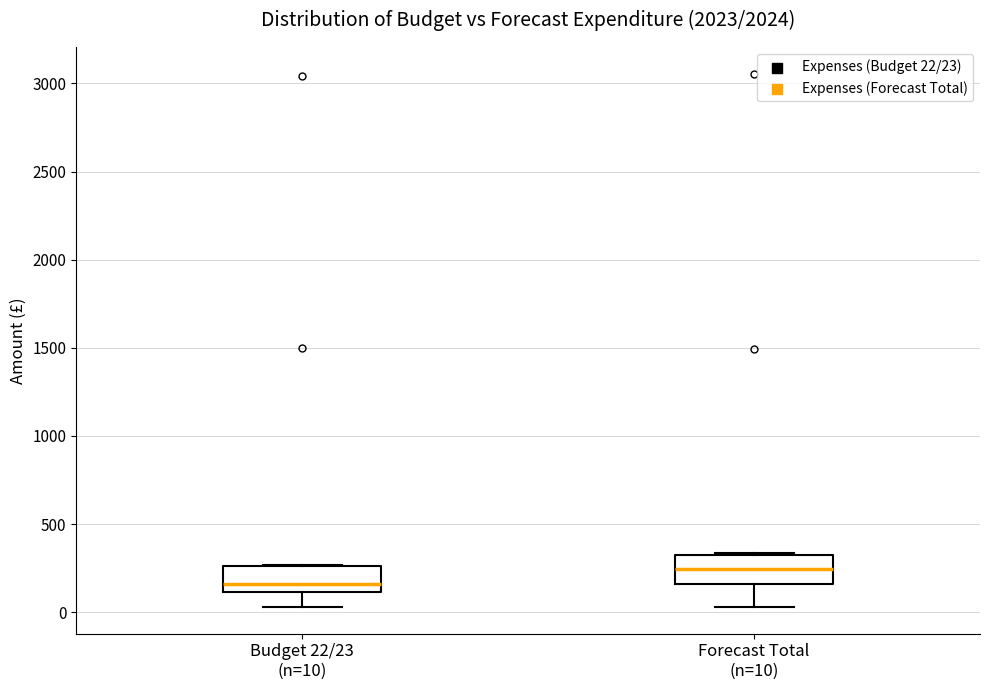

Which box's median line is the lowest?

Budget 22/23 (n=10)